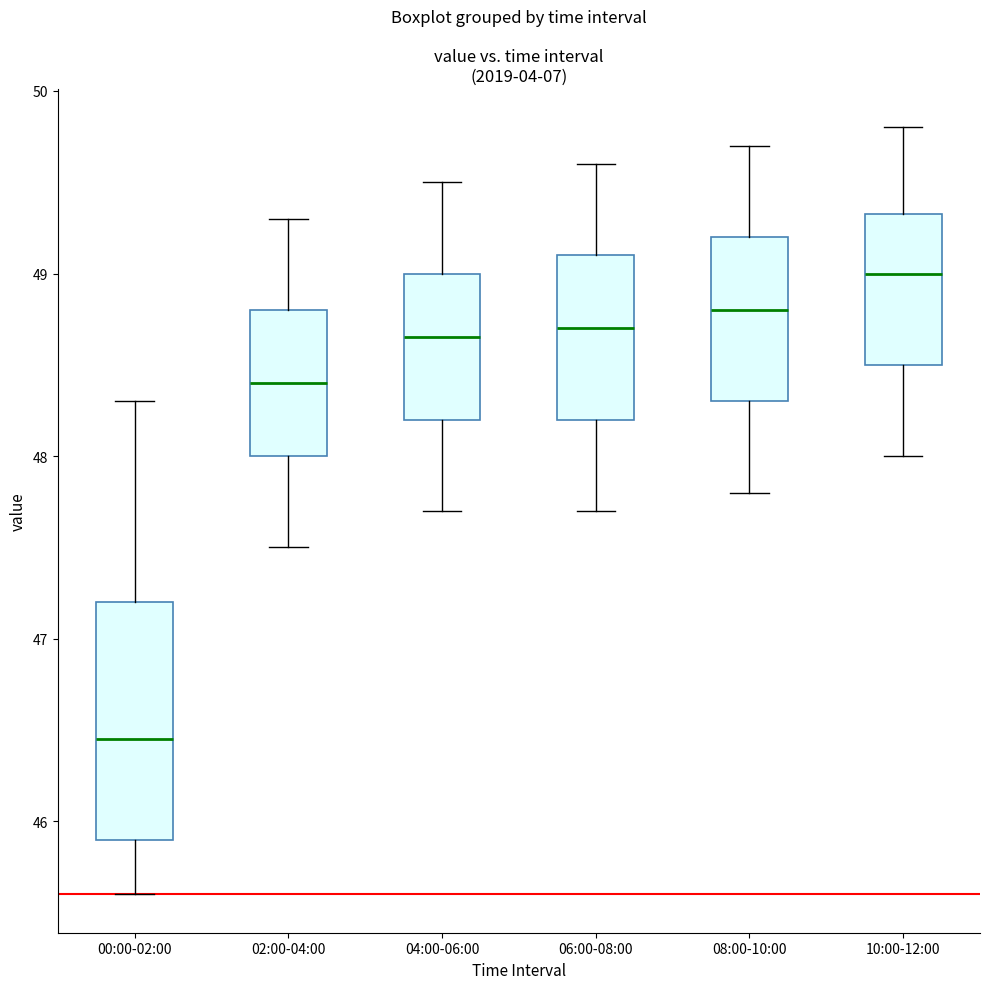

Reading left to right, read every box against the y-axis: the position of its median line, the range the box covers, and the ends of its whiskers. The values are not printed on the chart, so give them approximately, as read against the axis.

00:00-02:00: median 46.5, box 45.9 to 47.2, whiskers 45.6 to 48.3
02:00-04:00: median 48.4, box 48.0 to 48.8, whiskers 47.5 to 49.3
04:00-06:00: median 48.7, box 48.2 to 49.0, whiskers 47.7 to 49.5
06:00-08:00: median 48.7, box 48.2 to 49.1, whiskers 47.7 to 49.6
08:00-10:00: median 48.8, box 48.3 to 49.2, whiskers 47.8 to 49.7
10:00-12:00: median 49.0, box 48.5 to 49.3, whiskers 48.0 to 49.8